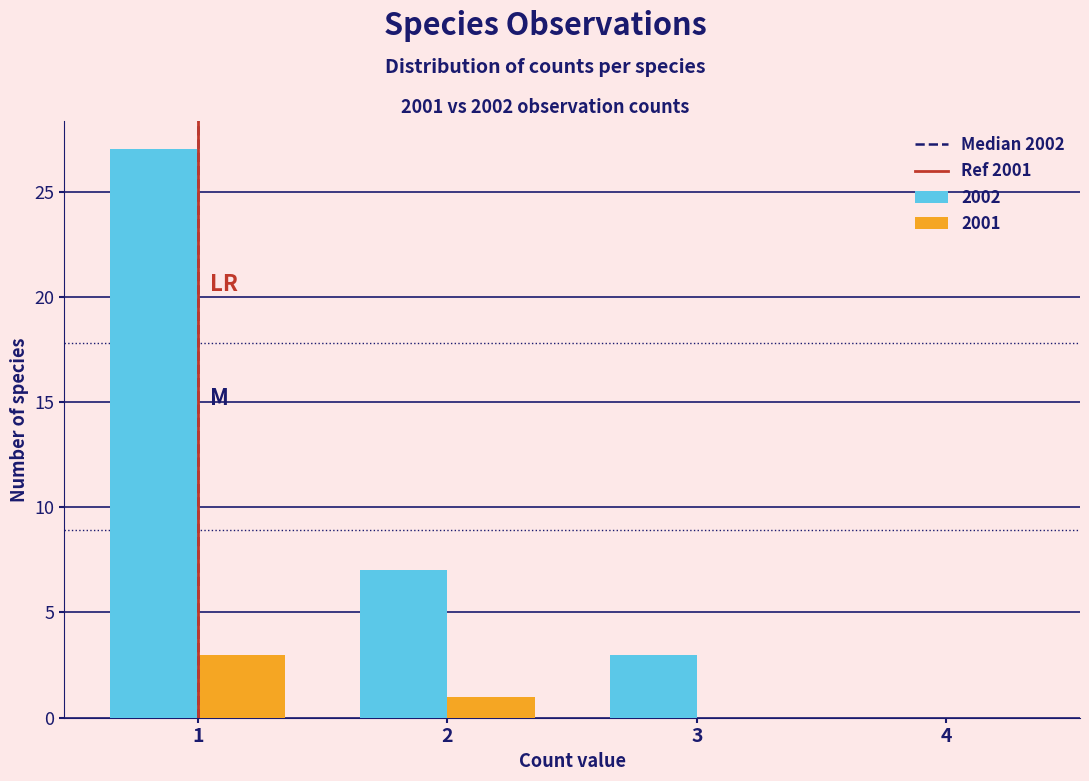

Is it true that 2001 equals -1 at 3?

False